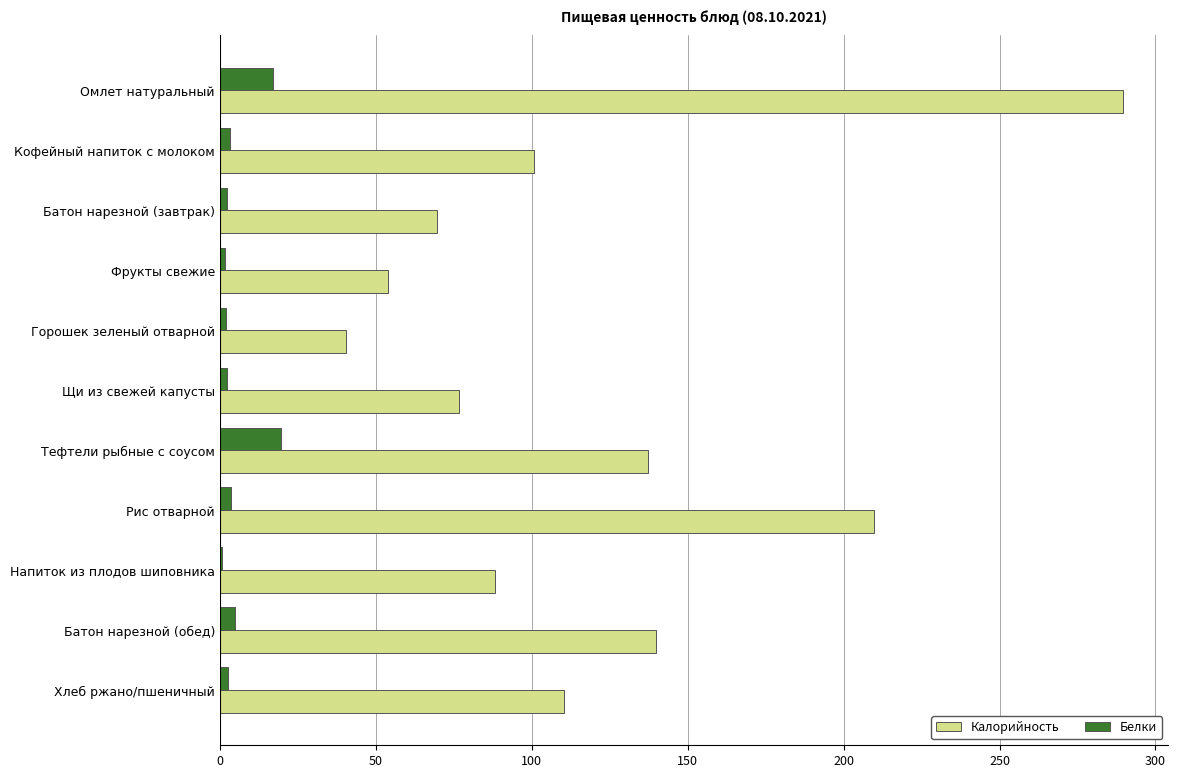

At which label is Калорийность closest to 165?

Батон нарезной (обед)